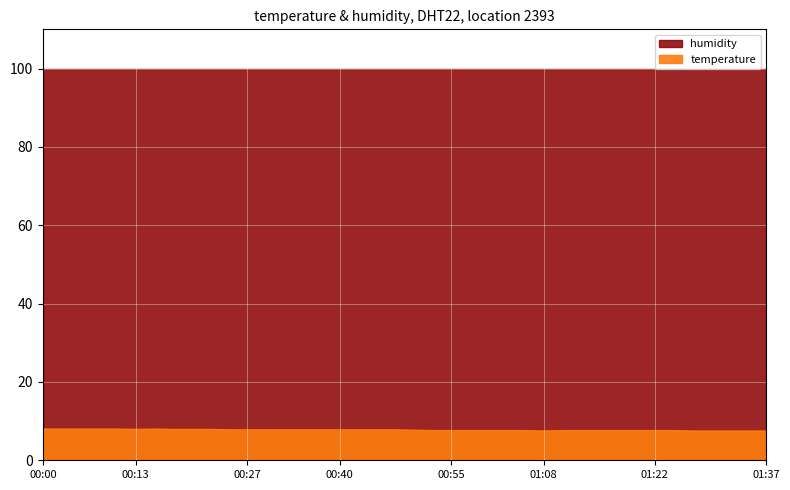

What is the label of the 2nd point from the right?

01:35